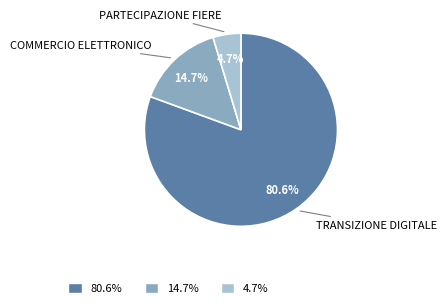

How much of the chart is everything except 4.7%?

95.3%